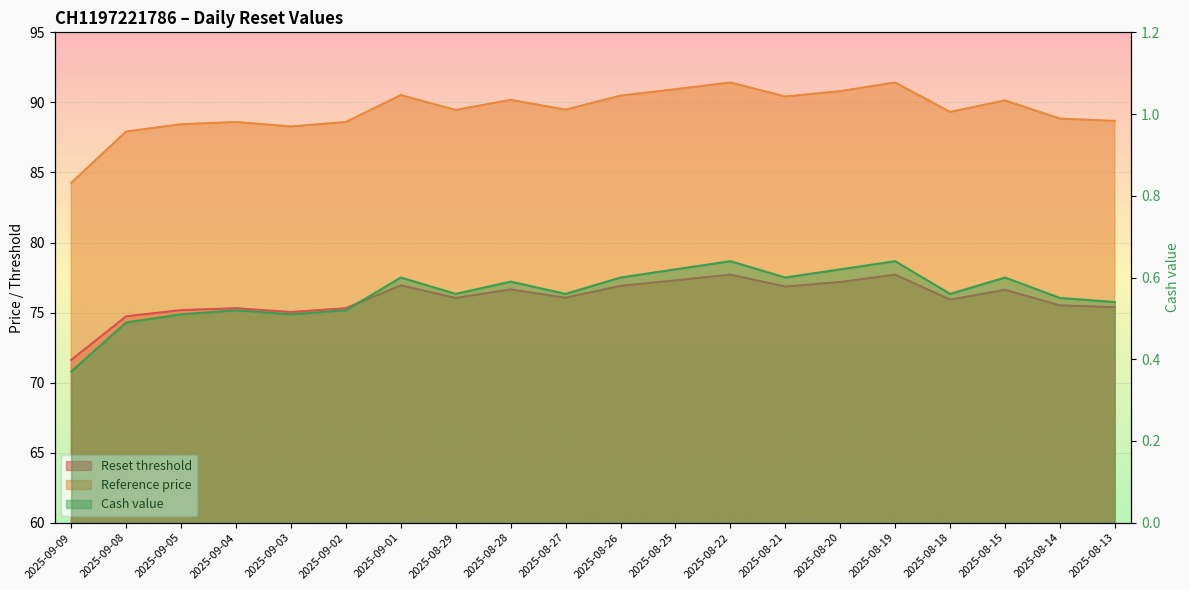

How many Cash value values are between 0 and 1?

20